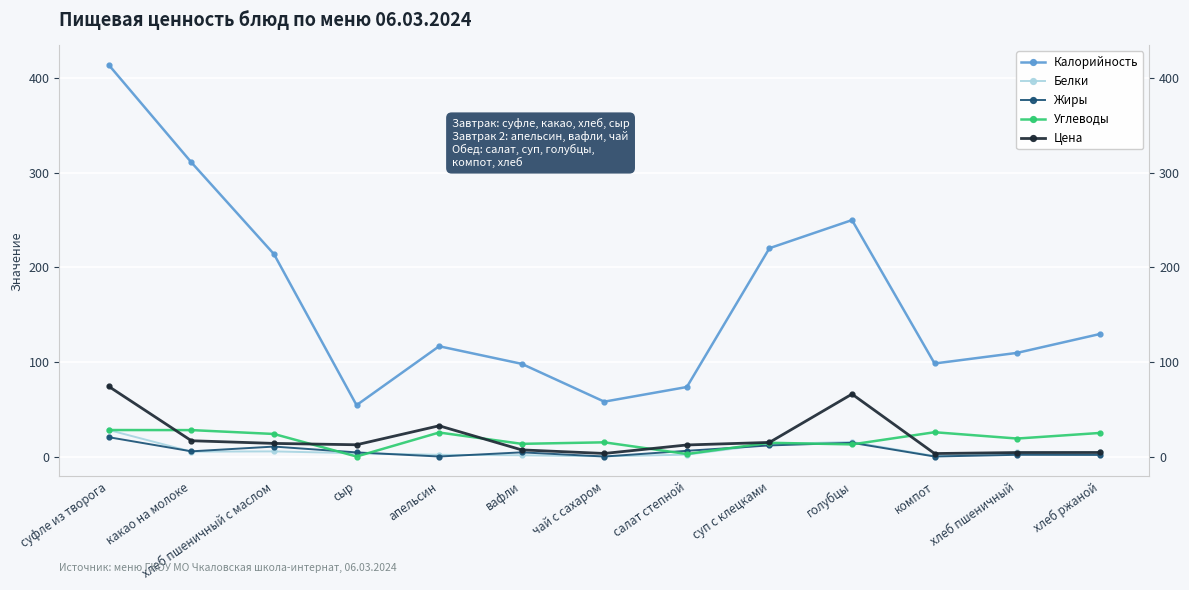

What is the label of the 2nd point from the left?

какао на молоке